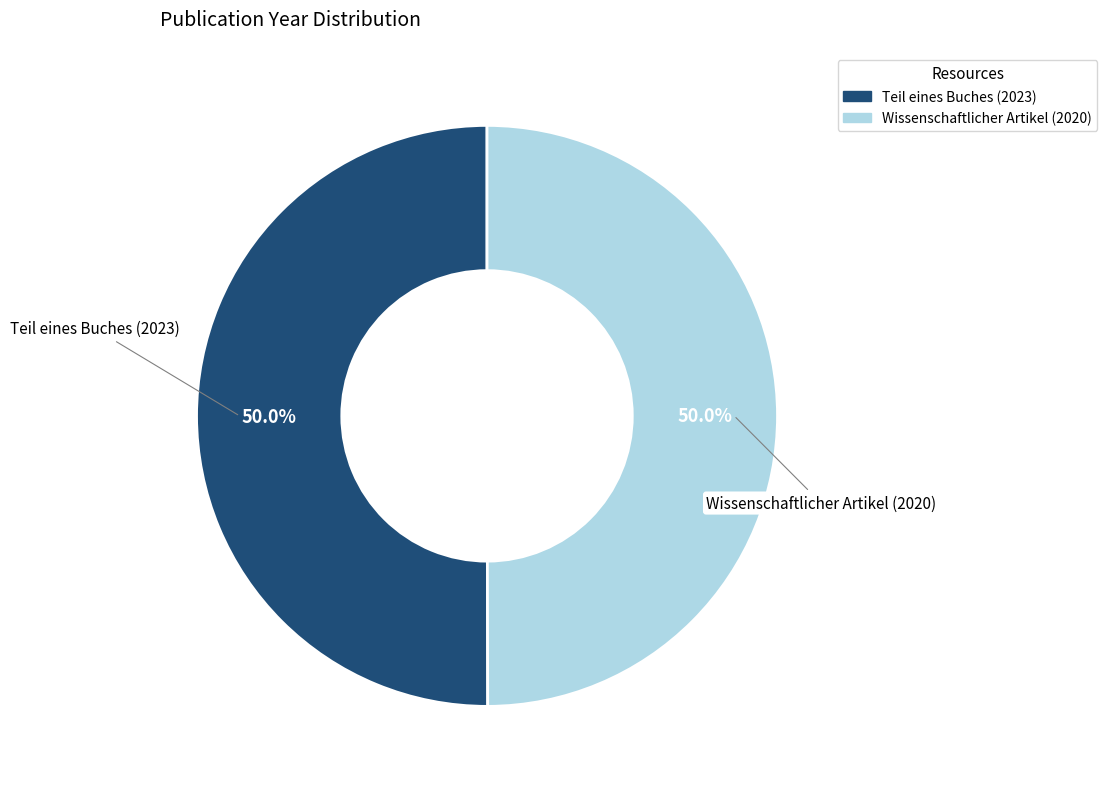

Combined, what portion of the pie is Teil eines Buches (2023) and Wissenschaftlicher Artikel (2020)?

100.0%